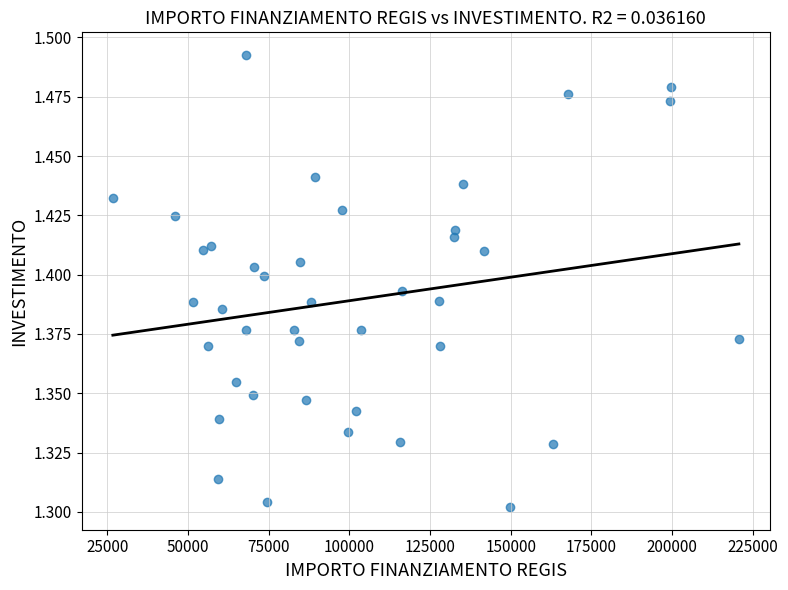

What is the range of X values (max minus min)?

193933.1